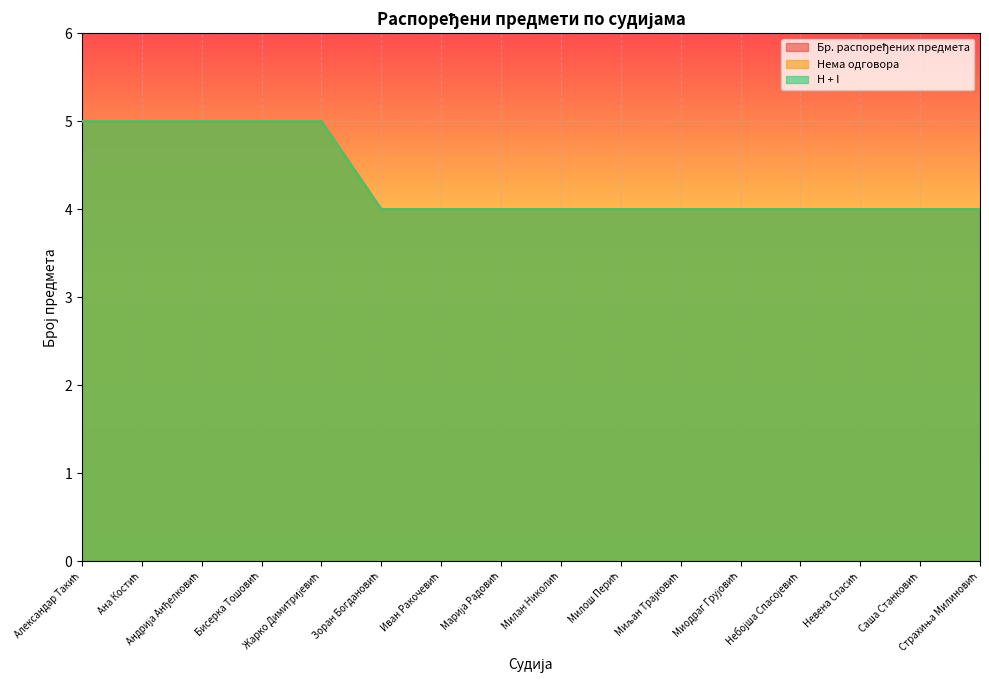

Does the chart display data point markers on the line(s)?

No